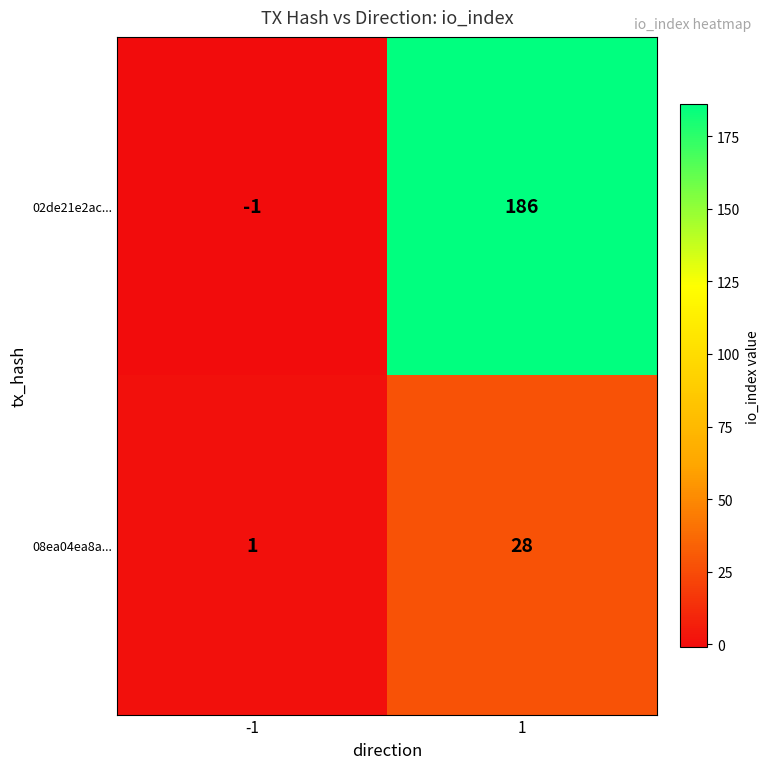

Which series has the largest total across all categories?

02de21e2ac...